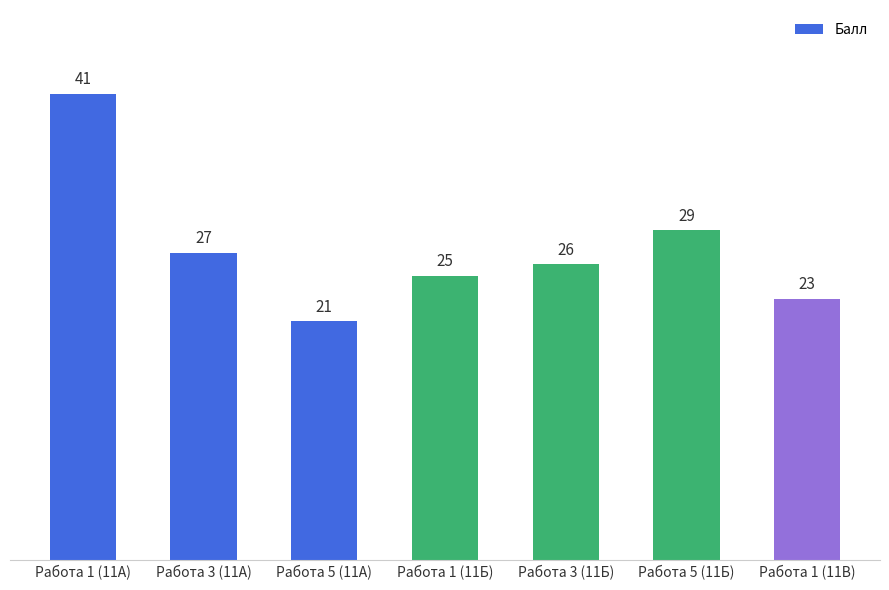

Approximately how many times larger is the value at Работа 1 (11А) compared to Работа 3 (11Б)?

1.6